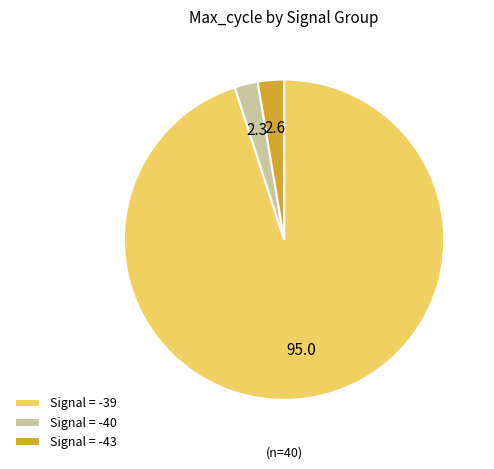

Is there a majority slice in this chart?

Yes